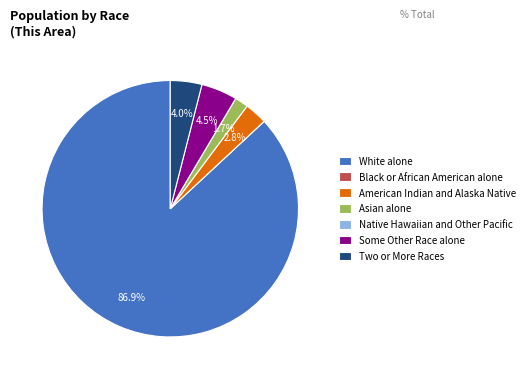

To the nearest percent, what portion does White alone represent?

87%